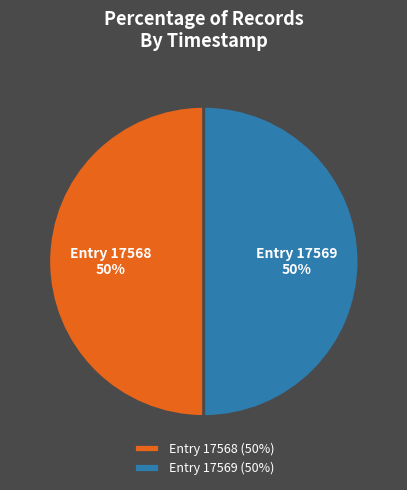

How many slices are in this pie chart?

2